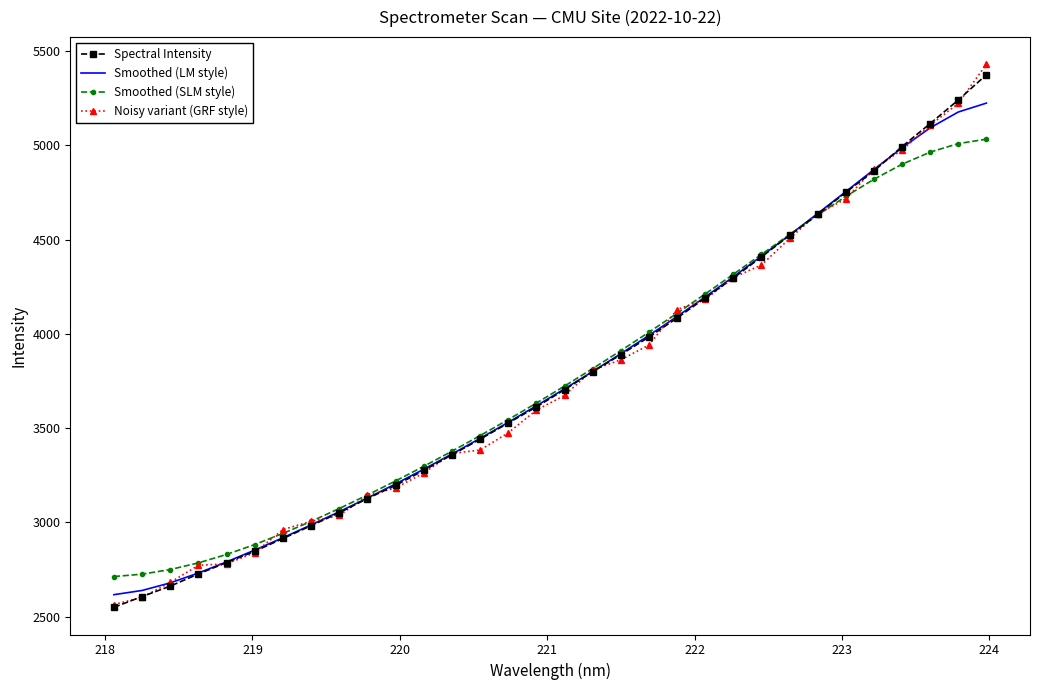

What is the minimum value for Spectral Intensity?

2550.0